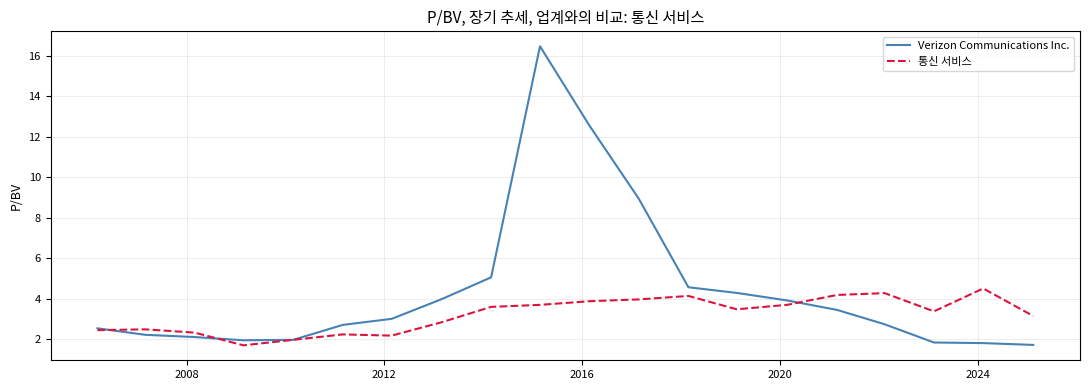

What is the greatest value displayed?

16.5